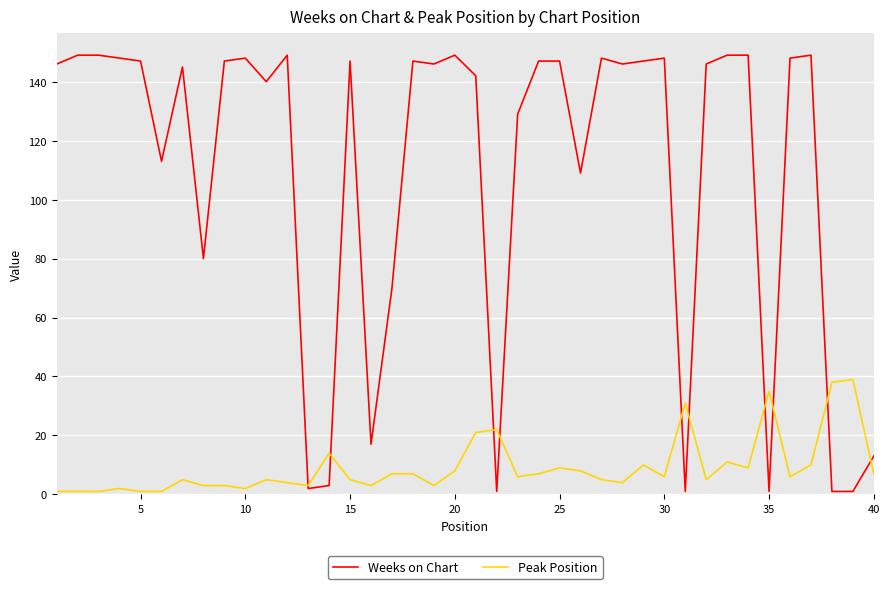

List the series in order of their overall mean, lowest first.

Peak Position, Weeks on Chart